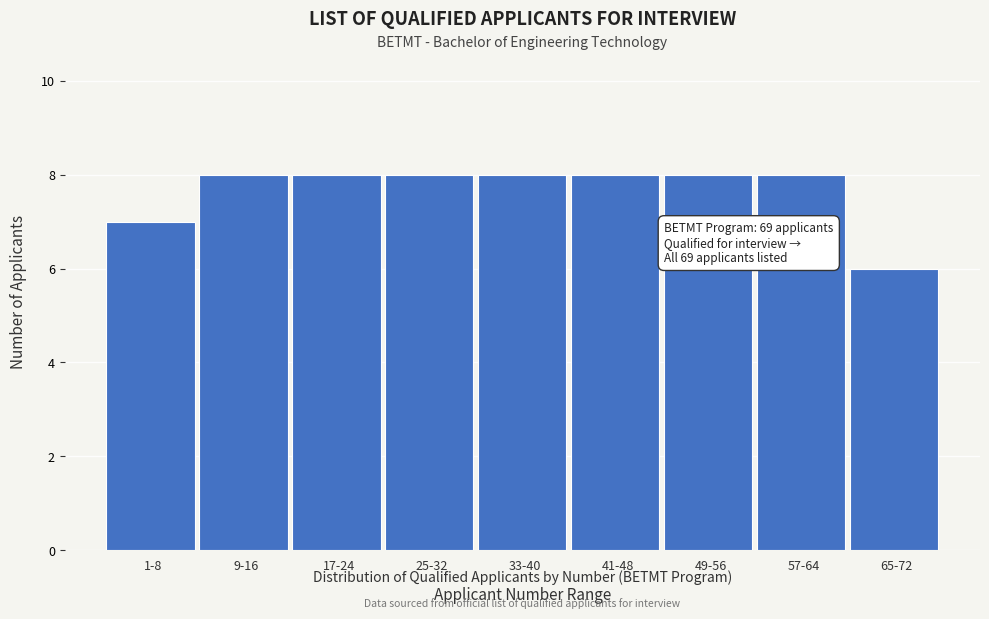

Reading left to right, extract all data points from this chart.

7	8	8	8	8	8	8	8	6